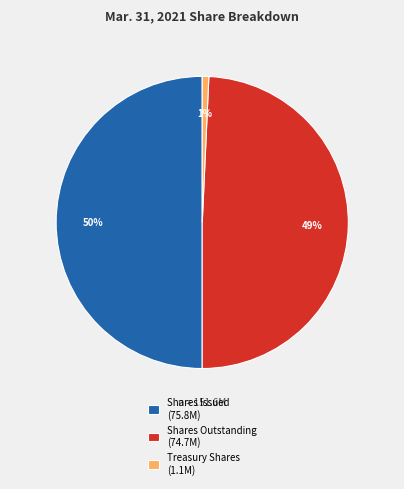

True or false: Shares Outstanding (74.7M) accounts for 49% of the total.

True